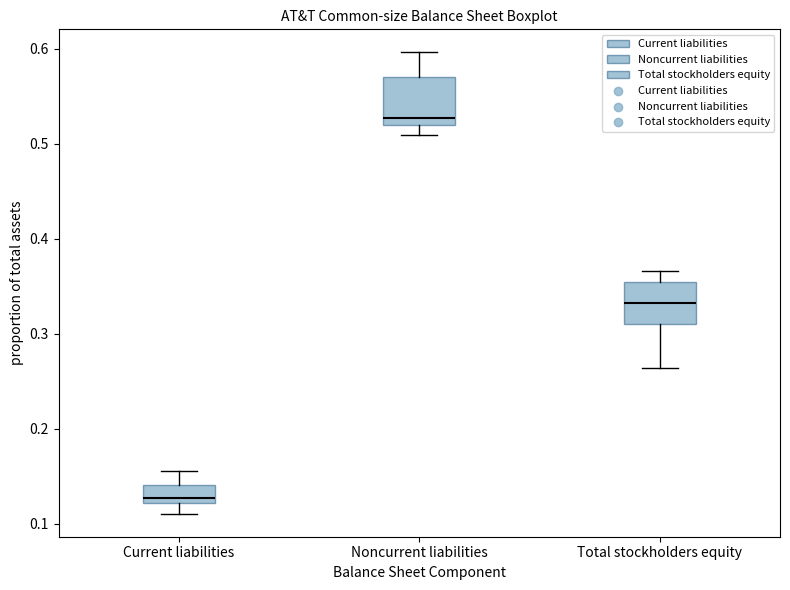

Reading left to right, read every box against the y-axis: the position of its median line, the range the box covers, and the ends of its whiskers. The values are not printed on the chart, so give them approximately, as read against the axis.

Current liabilities: median 0.13, box 0.12 to 0.14, whiskers 0.11 to 0.16
Noncurrent liabilities: median 0.53, box 0.52 to 0.57, whiskers 0.51 to 0.60
Total stockholders equity: median 0.33, box 0.31 to 0.35, whiskers 0.26 to 0.37